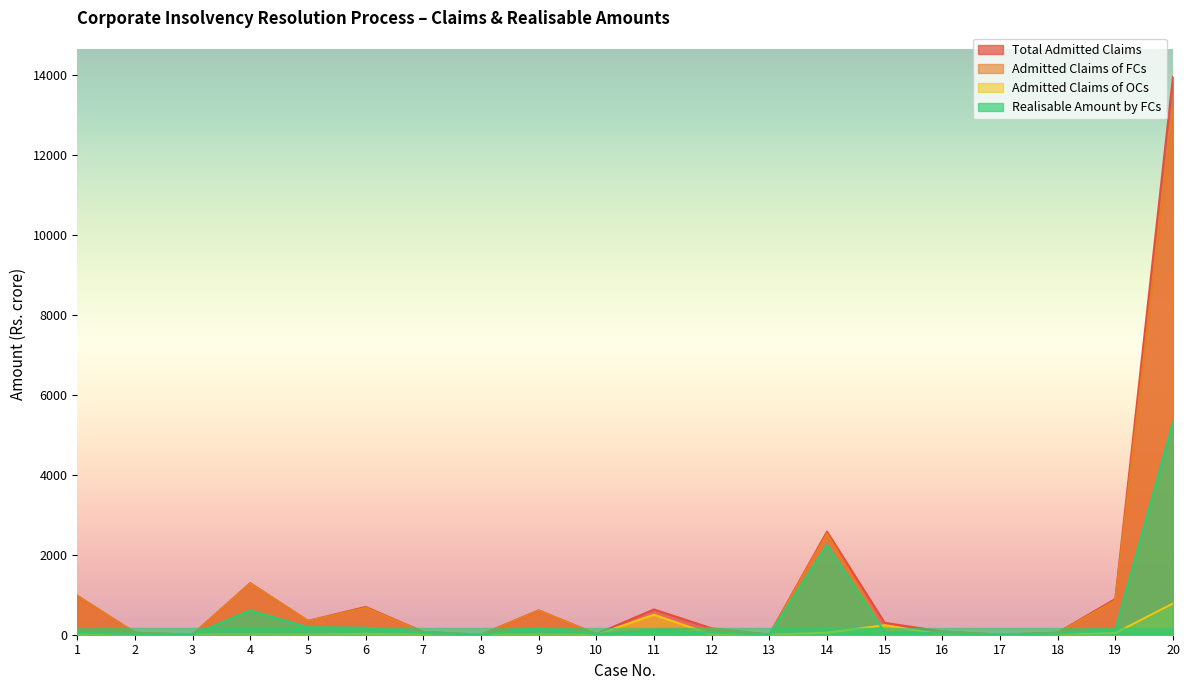

Is the value of Admitted Claims of FCs at 2 greater than the value of Total Admitted Claims at 6?

No